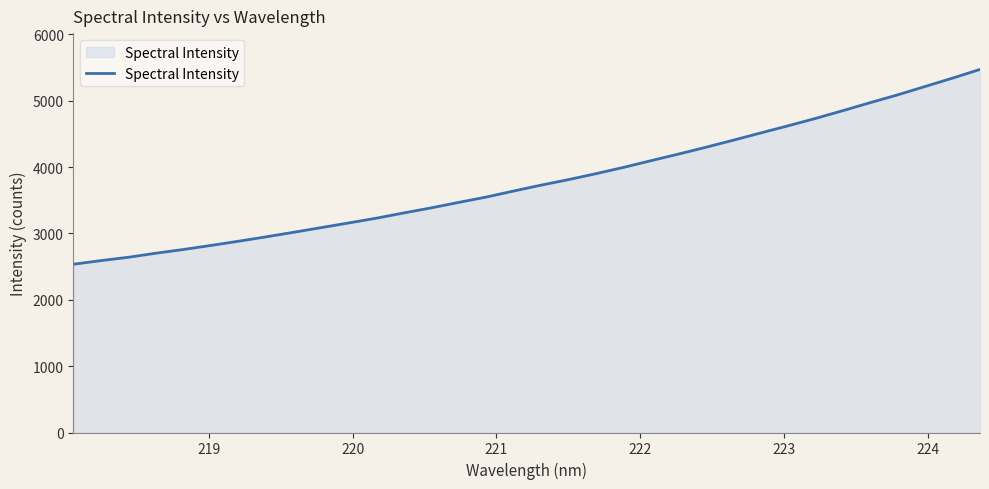

What is the smallest value displayed?

2535.7